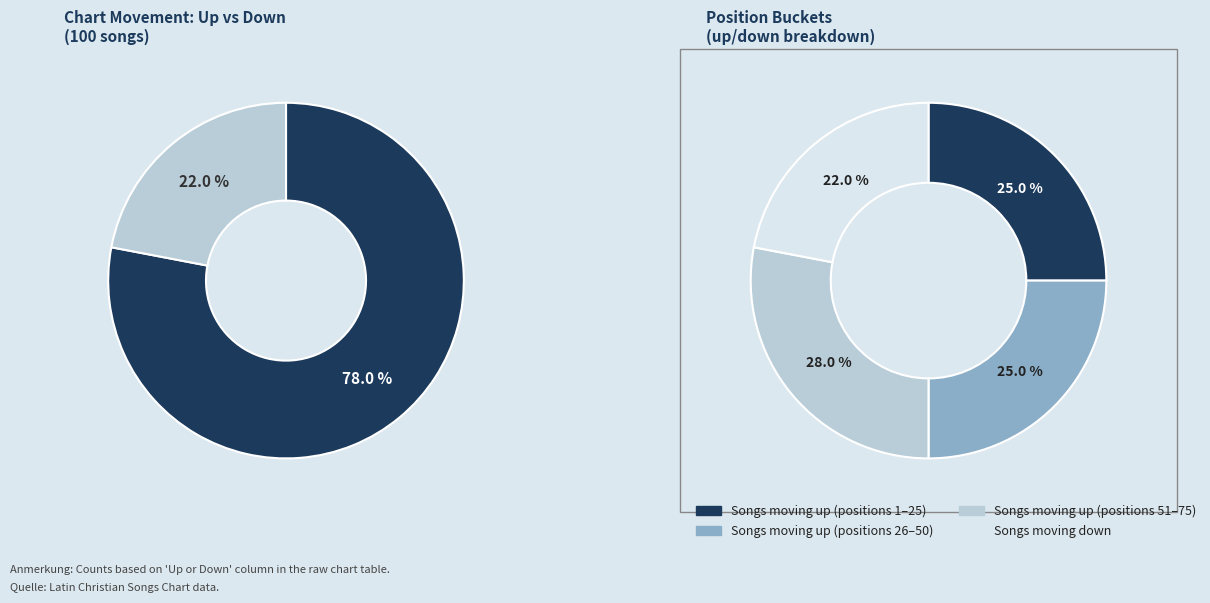

How many segments does this pie chart have?

2